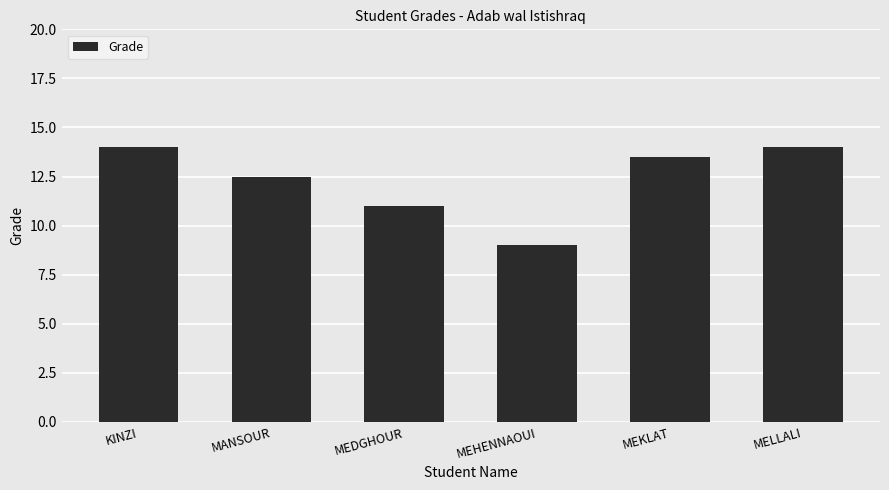

Reading left to right, list all the values displayed in this chart.

KINZI=14.0	MANSOUR=12.5	MEDGHOUR=11.0	MEHENNAOUI=9.0	MEKLAT=13.5	MELLALI=14.0